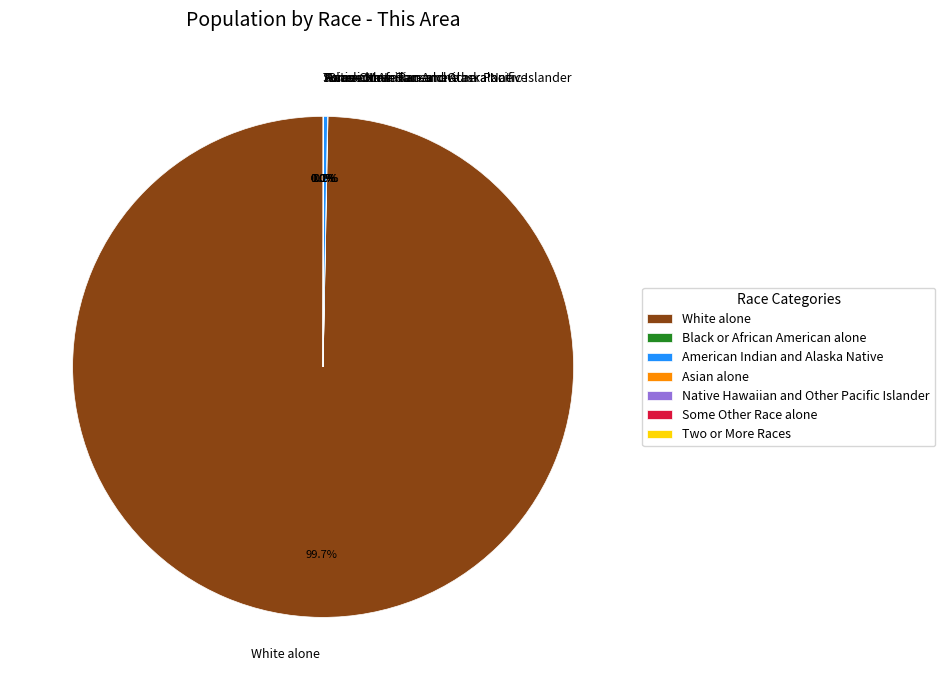

Which slice represents more than half of the pie?

White alone